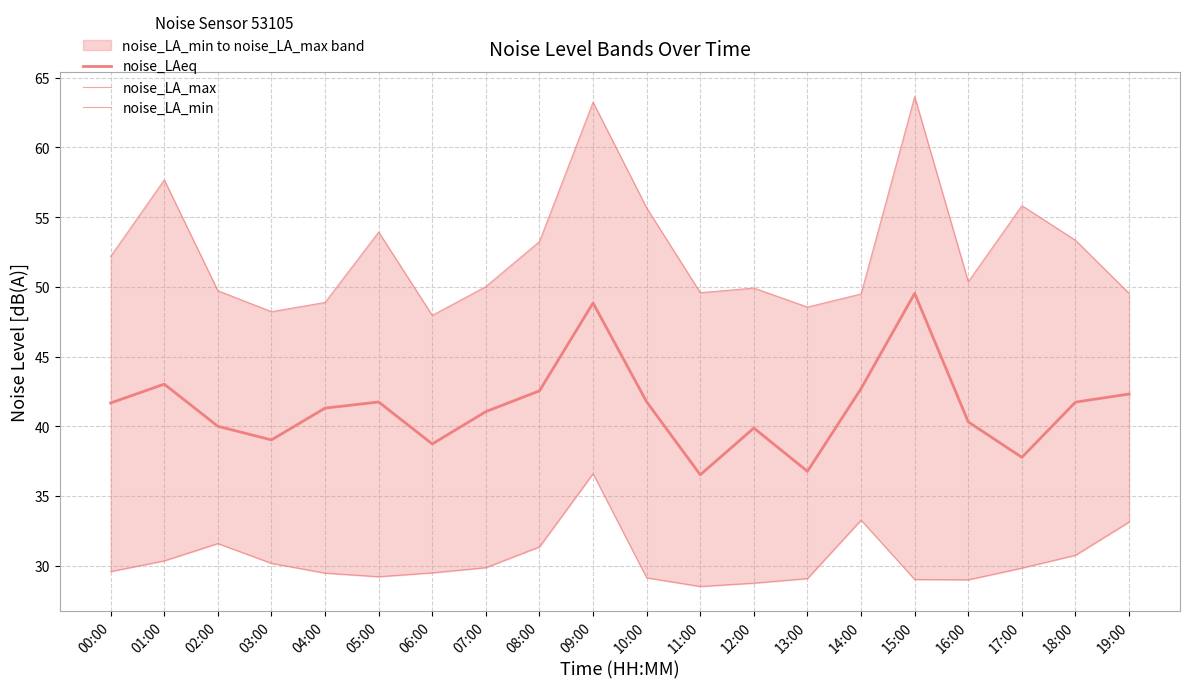

Which series has the widest spread of values?

noise_LA_max